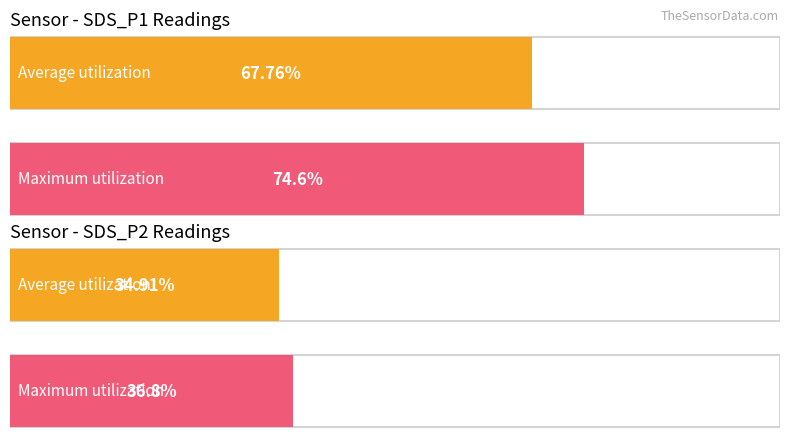

Does the chart contain any negative values?

No